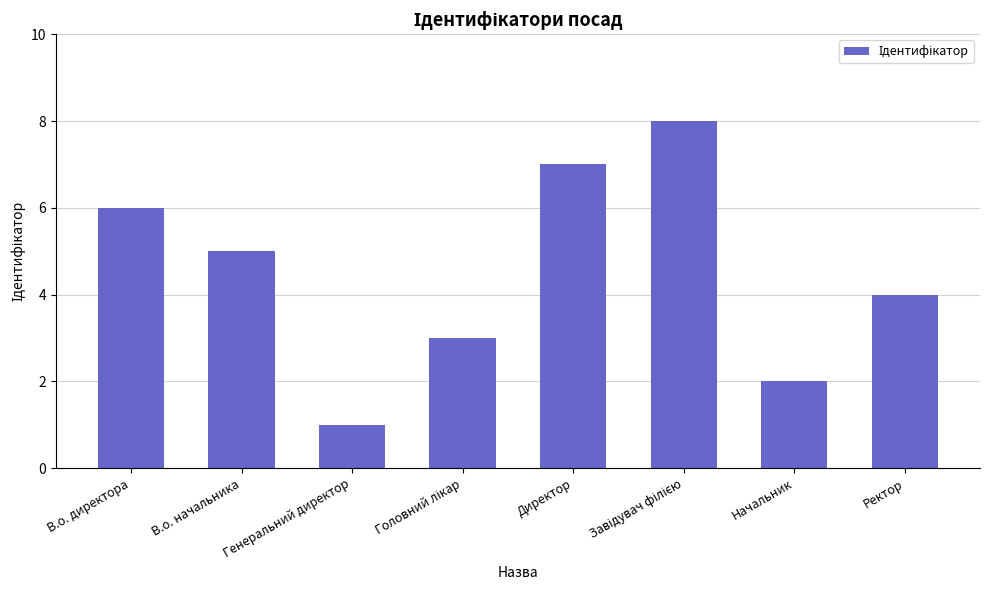

How many bars are there in total?

8